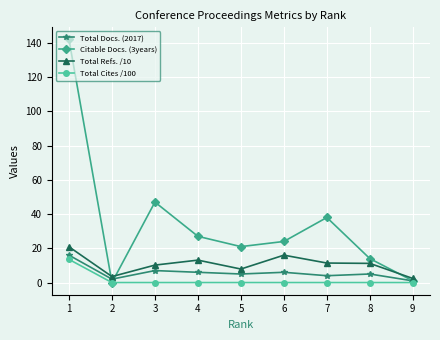

What are all the series names shown in the legend?

Total Docs. (2017), Citable Docs. (3years), Total Refs. /10, Total Cites /100